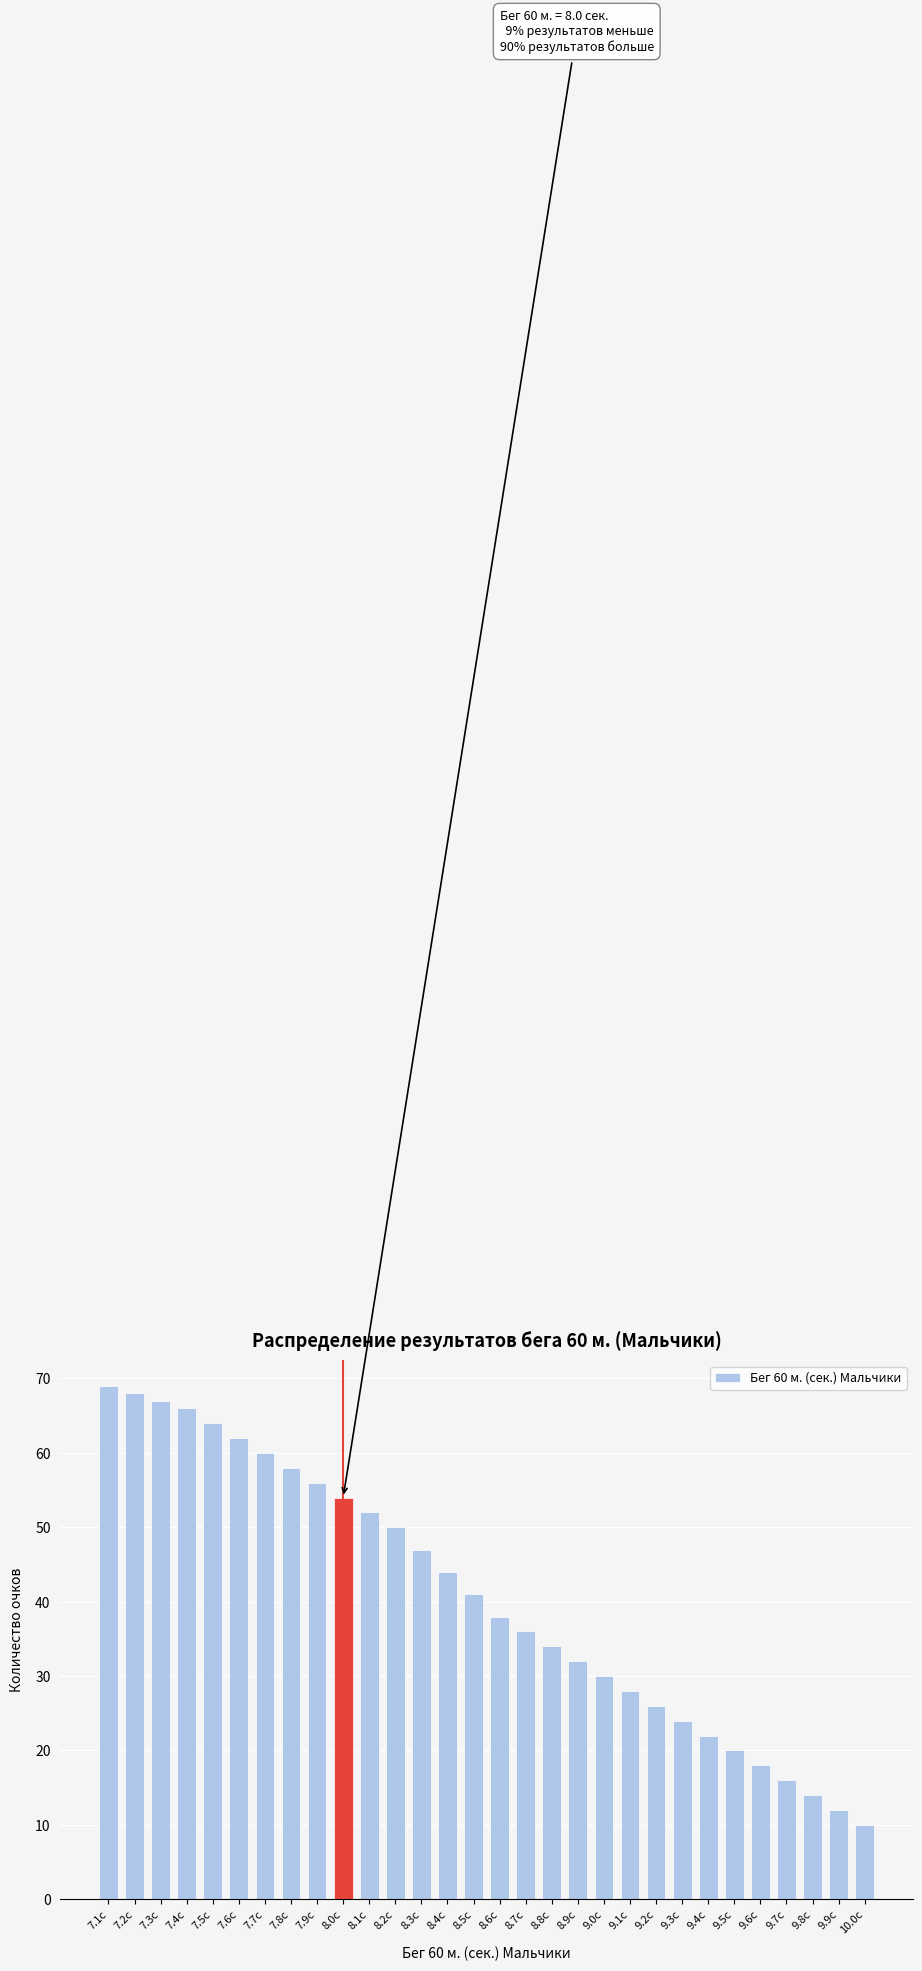

Reading left to right, transcribe all the data shown in this chart.

69	68	67	66	64	62	60	58	56	54	52	50	47	44	41	38	36	34	32	30	28	26	24	22	20	18	16	14	12	10